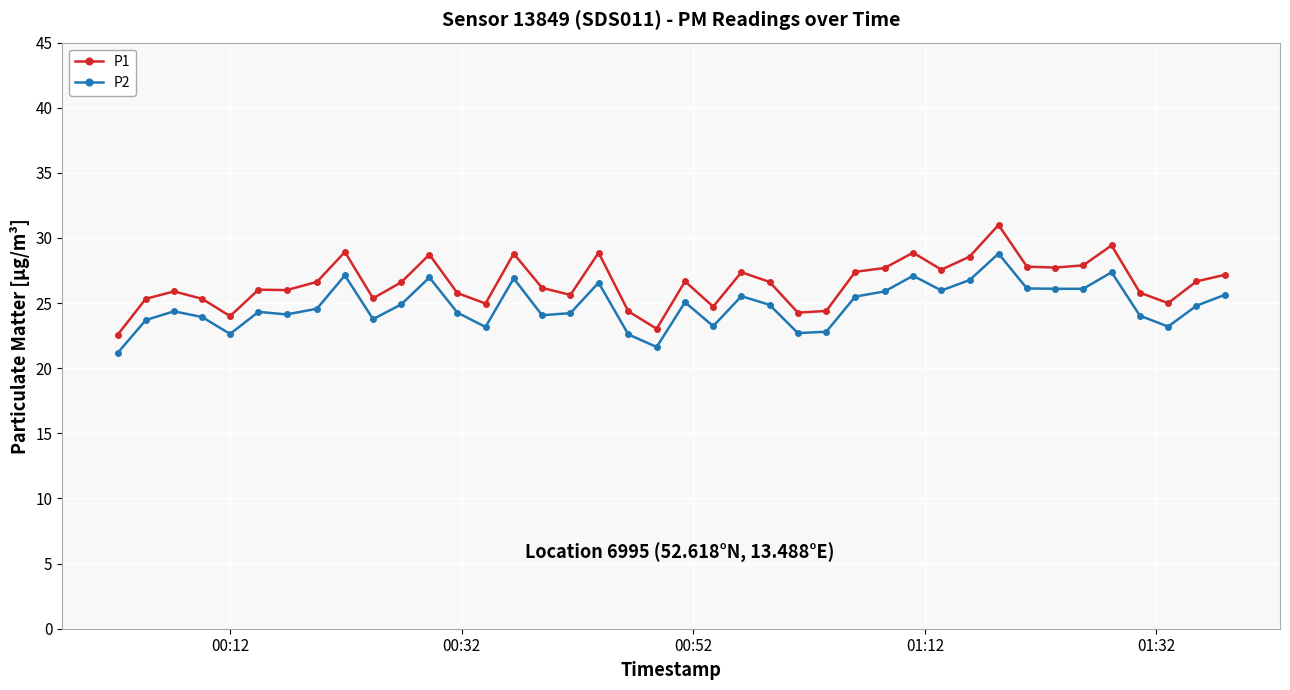

How many distinct data groups are displayed?

2